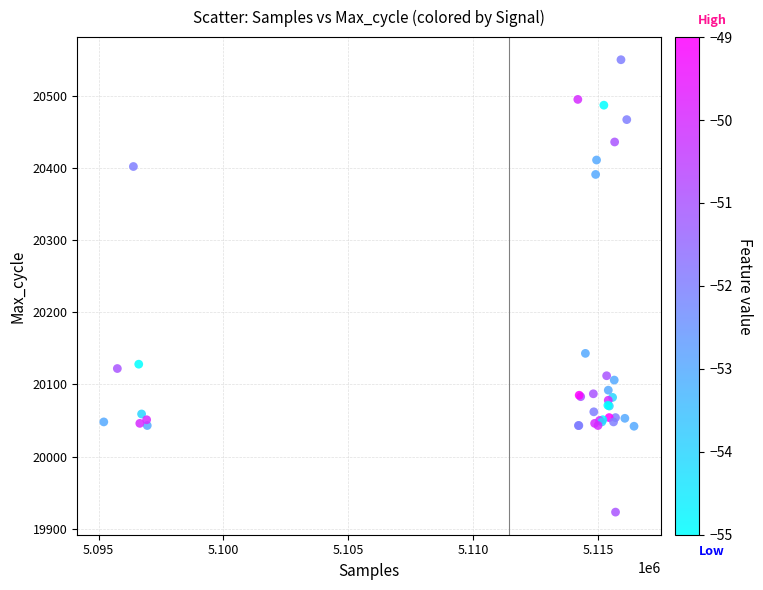

What Y value in the scatter plot is closest to 20236?

20143